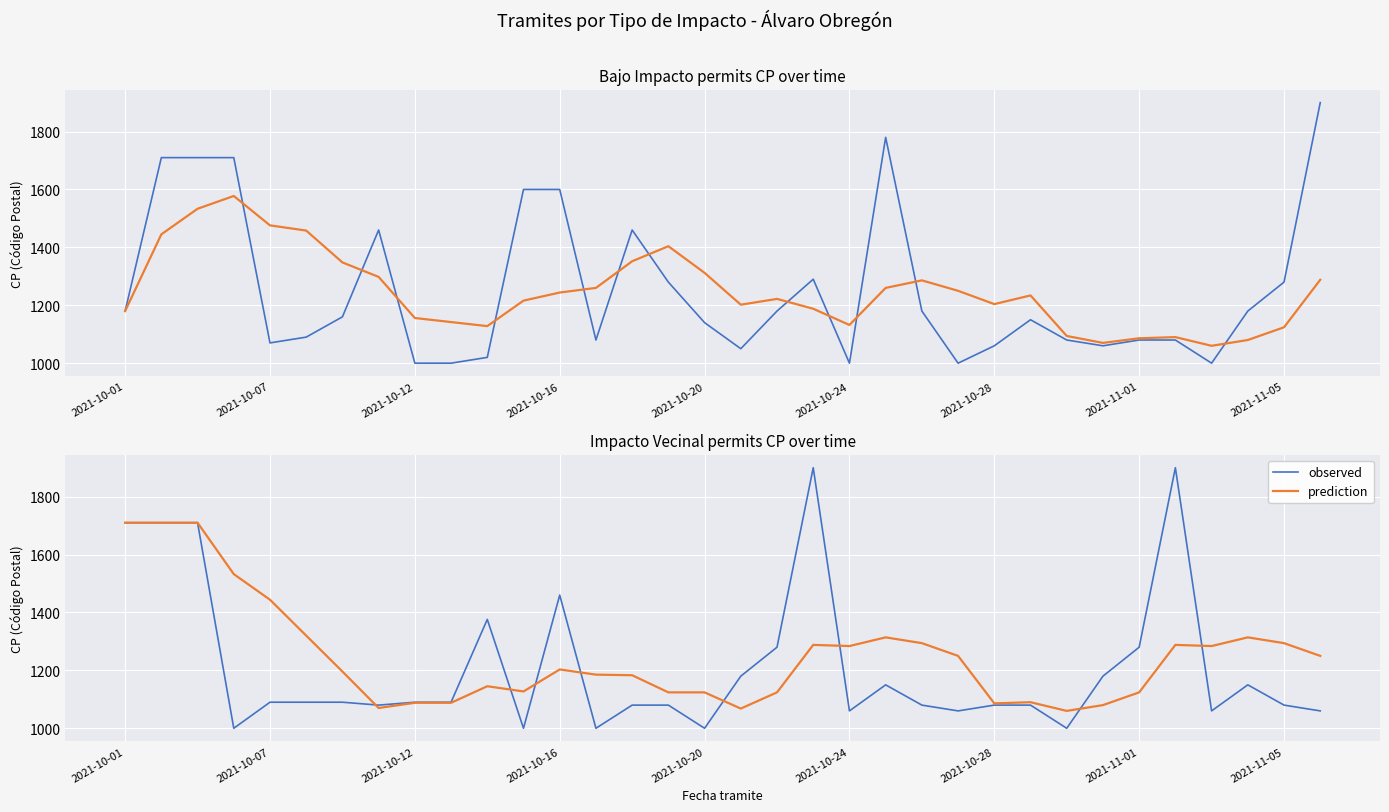

What is the highest value of the observed series?

1900.0